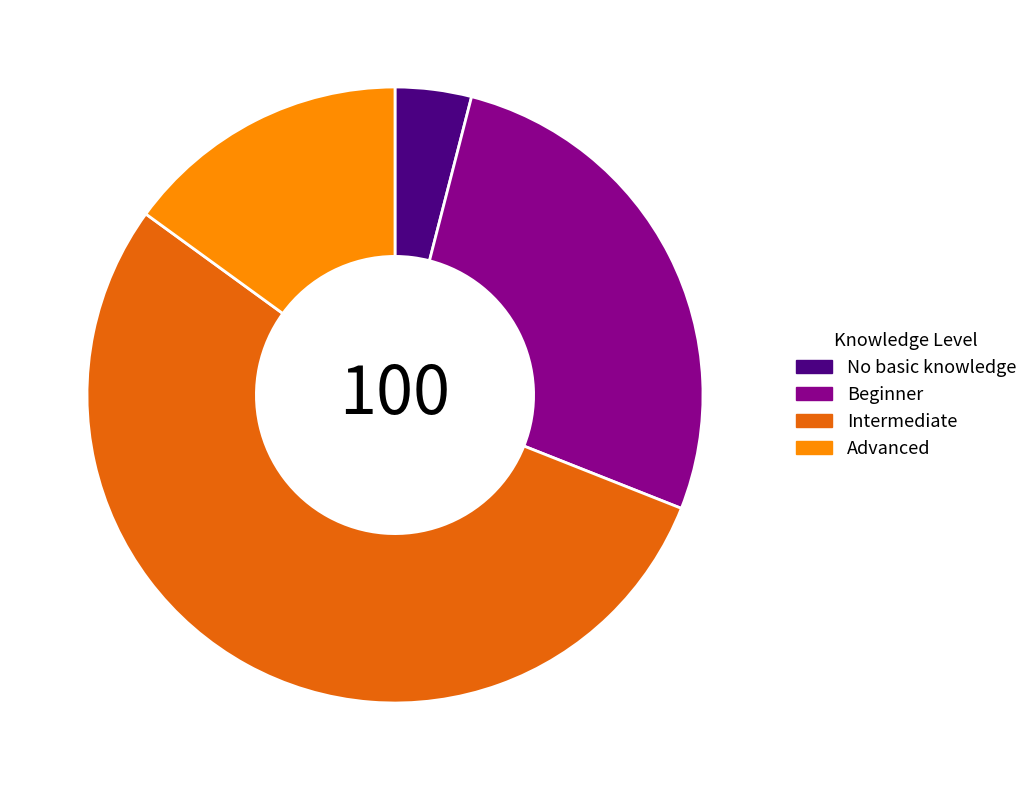

Between Advanced and Intermediate, which is larger?

Intermediate